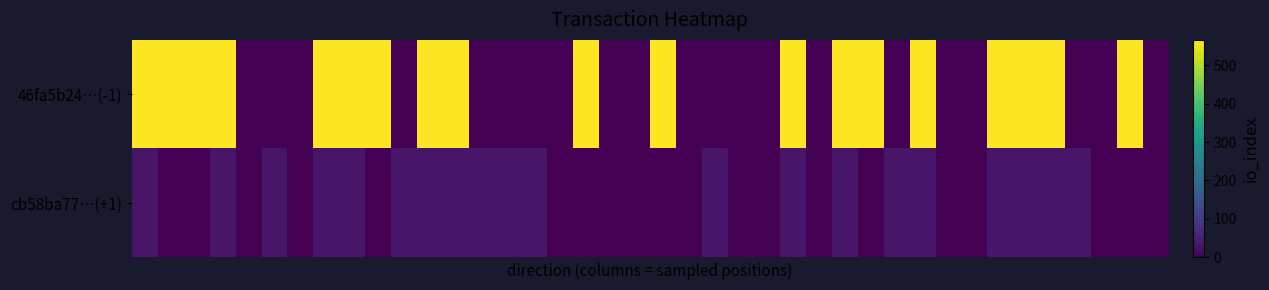

Which series has the largest total across all categories?

46fa5b24…(-1)